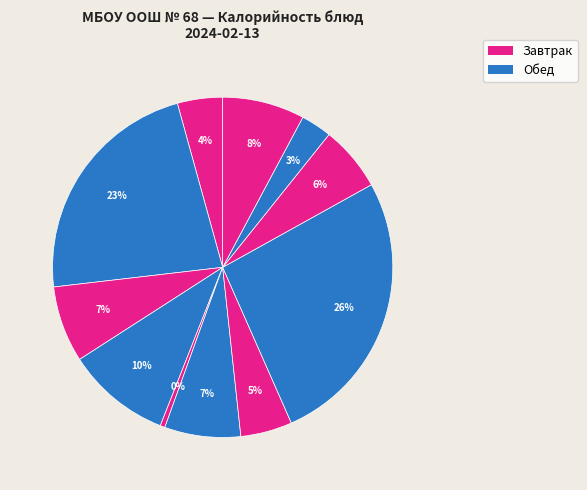

Does any single category account for the majority?

No